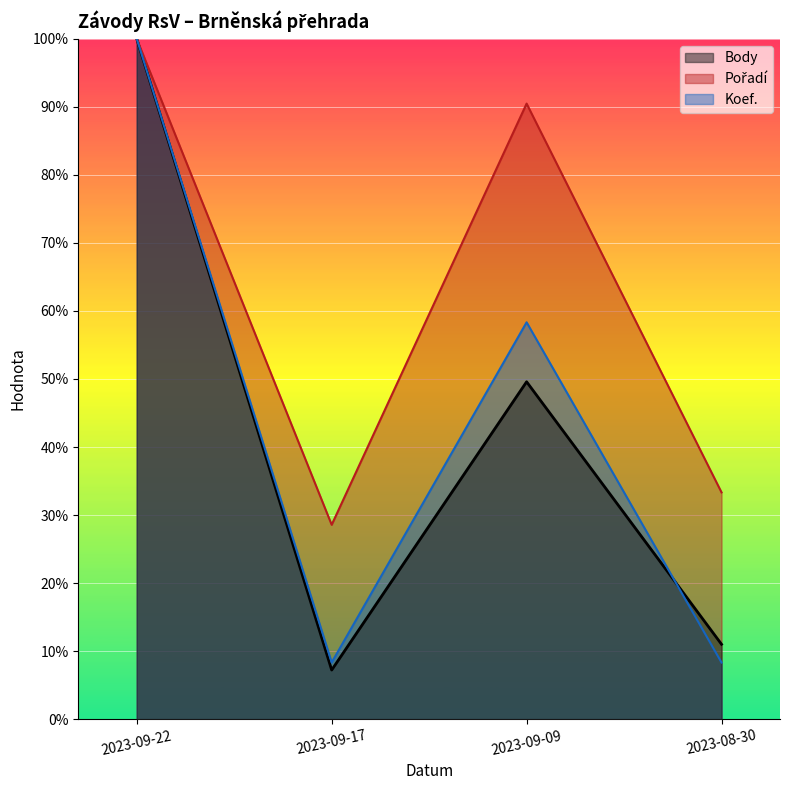

What are all the series names shown in the legend?

Body, Pořadí, Koef.